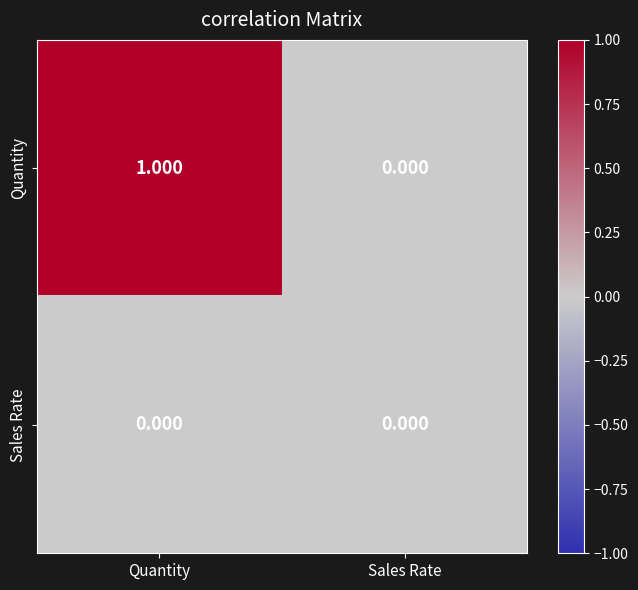

Count the number of data series in this chart.

2